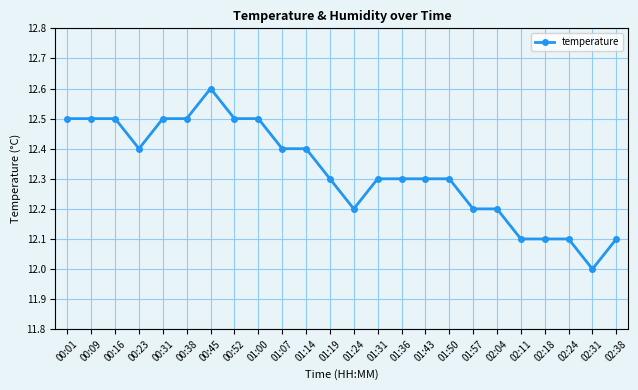

How many lines are shown in the chart?

1